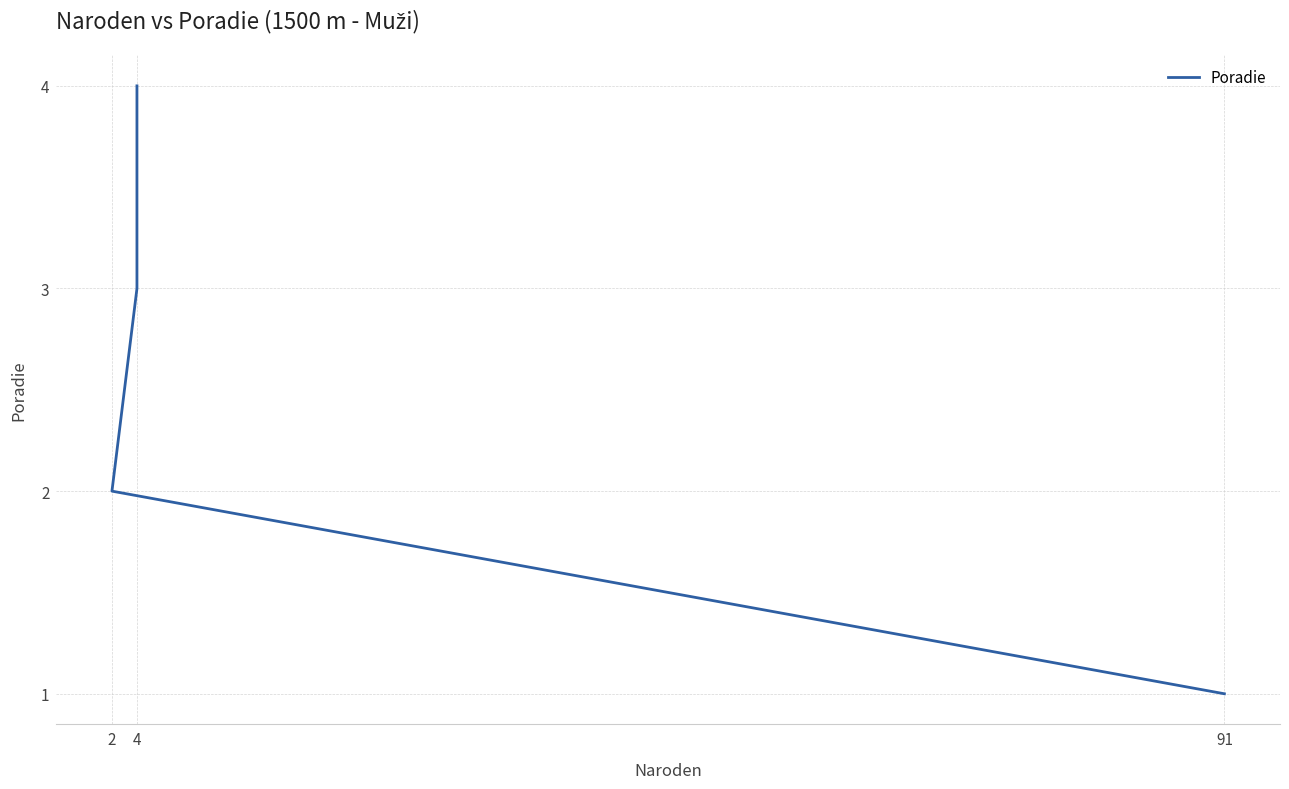

Count the values in the range 2 to 4.

3